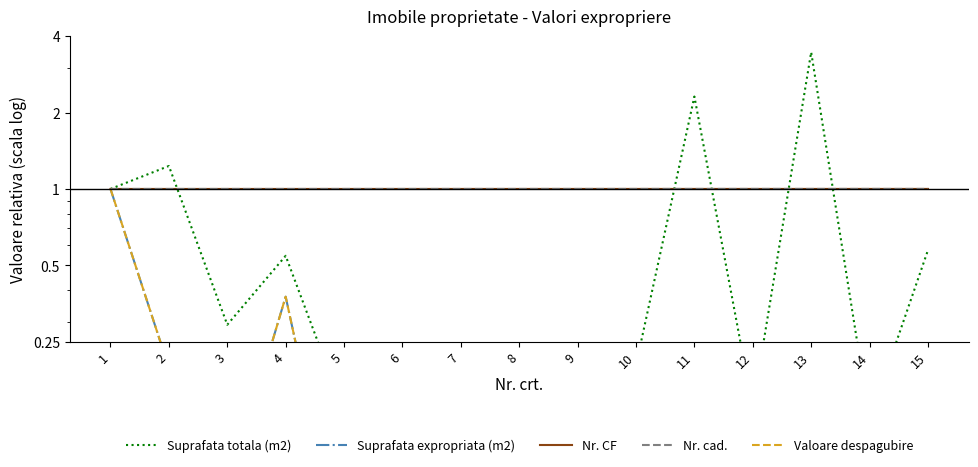

True or false: Suprafata totala (m2) and Suprafata expropriata (m2) cross at least once.

False